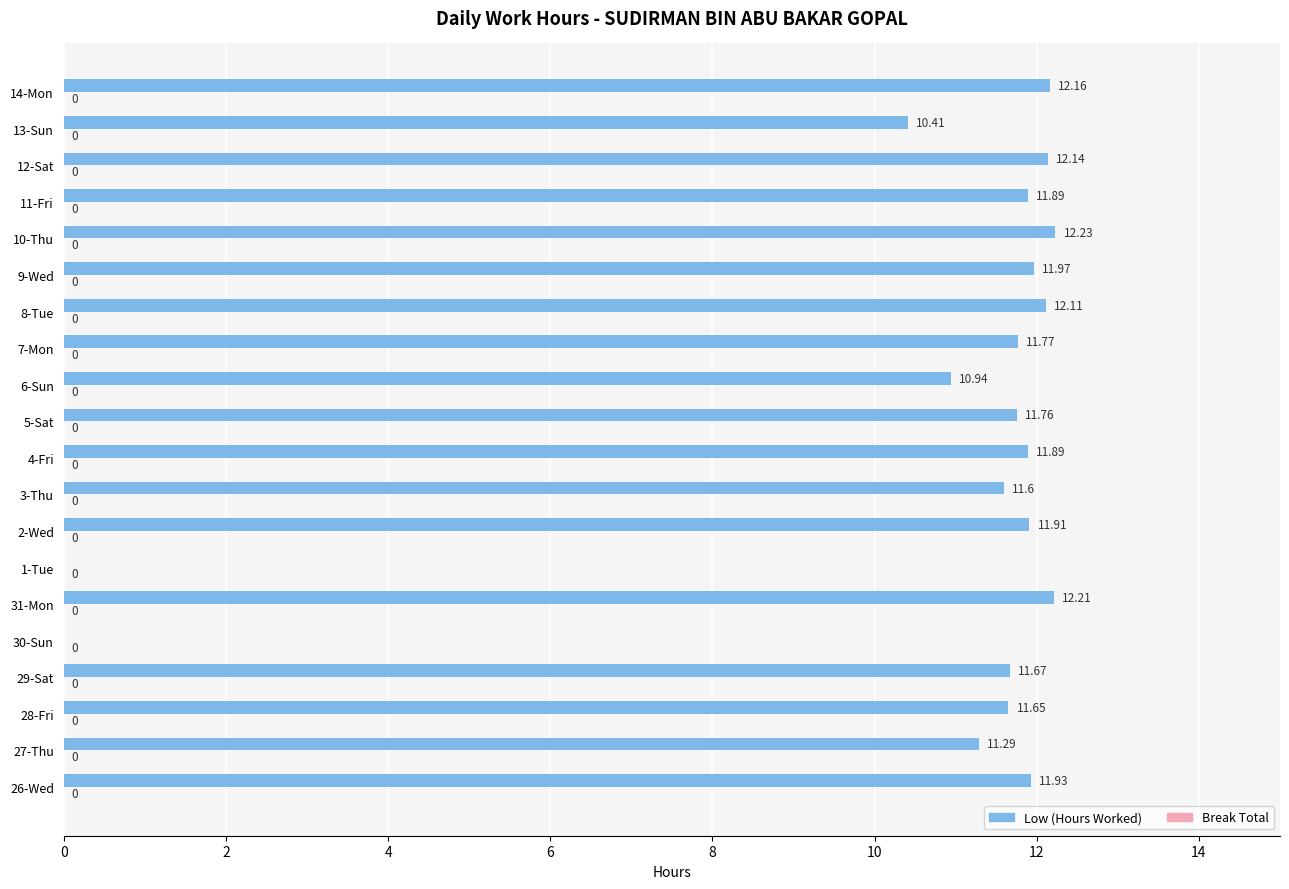

Between 2-Wed and 29-Sat, which is larger?

2-Wed